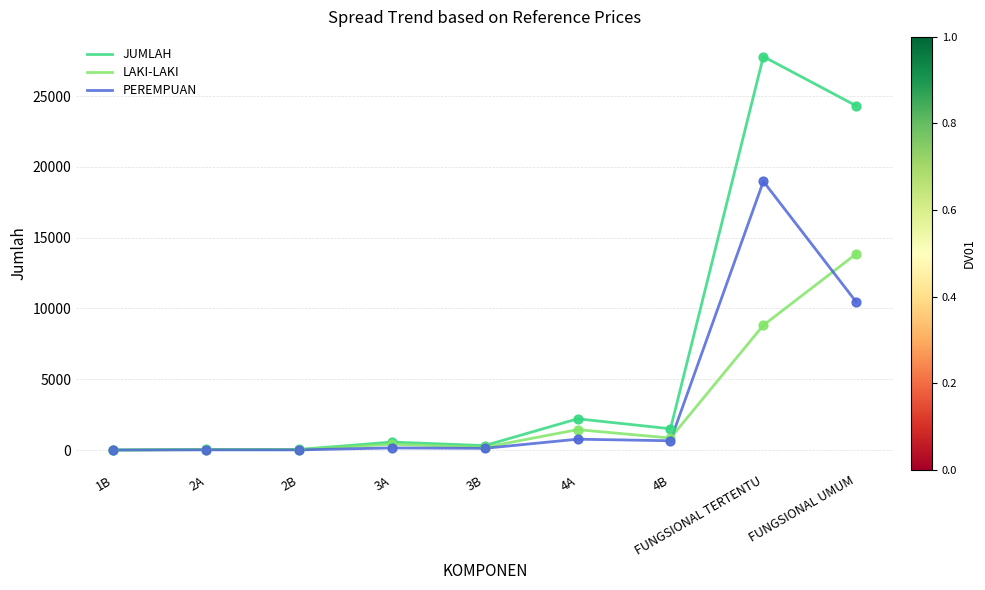

Is the value of LAKI-LAKI at 3B greater than the value of JUMLAH at 4B?

No